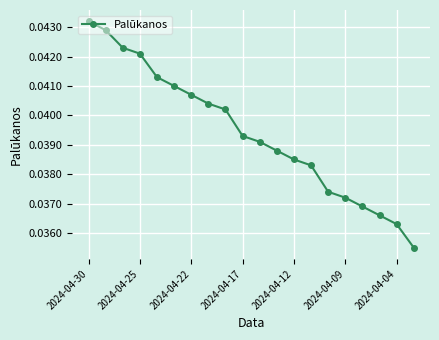

What is the sum of all values?

0.8